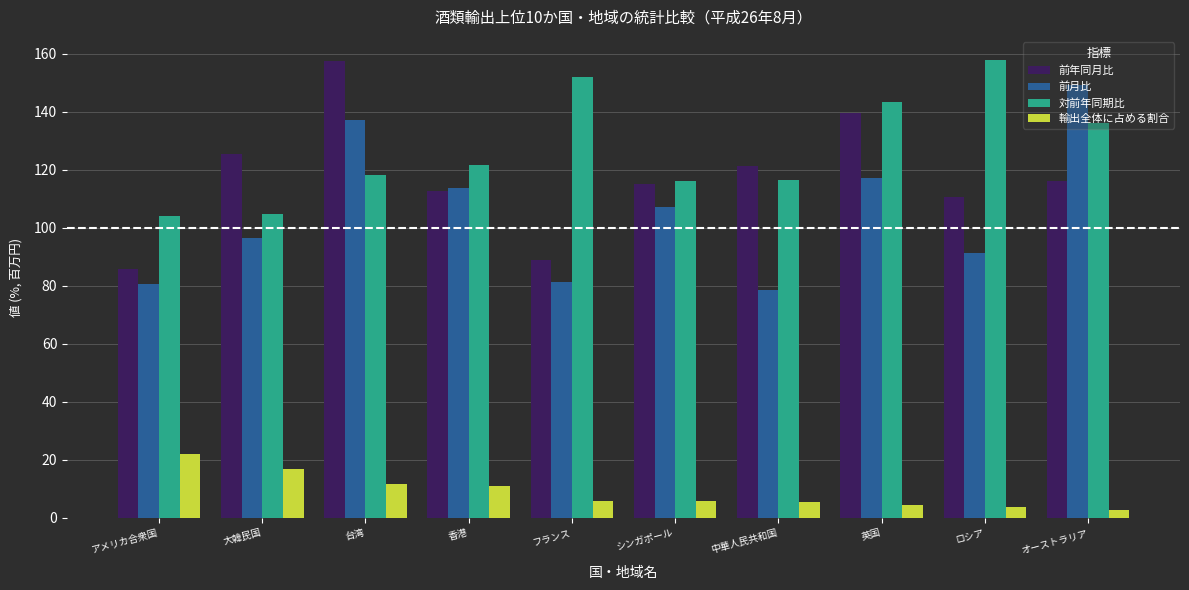

Between アメリカ合衆国 and 英国, which series saw the biggest shift?

前年同月比